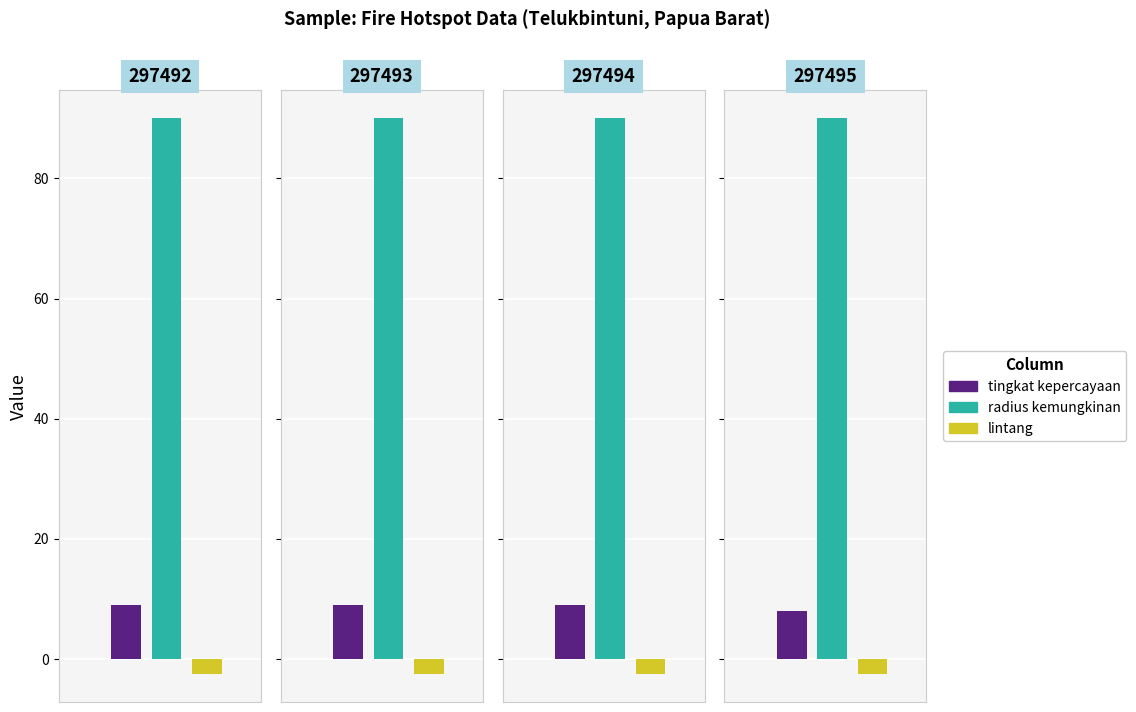

What is the value of the tingkat kepercayaan bar at the 4th from the left?

8.0